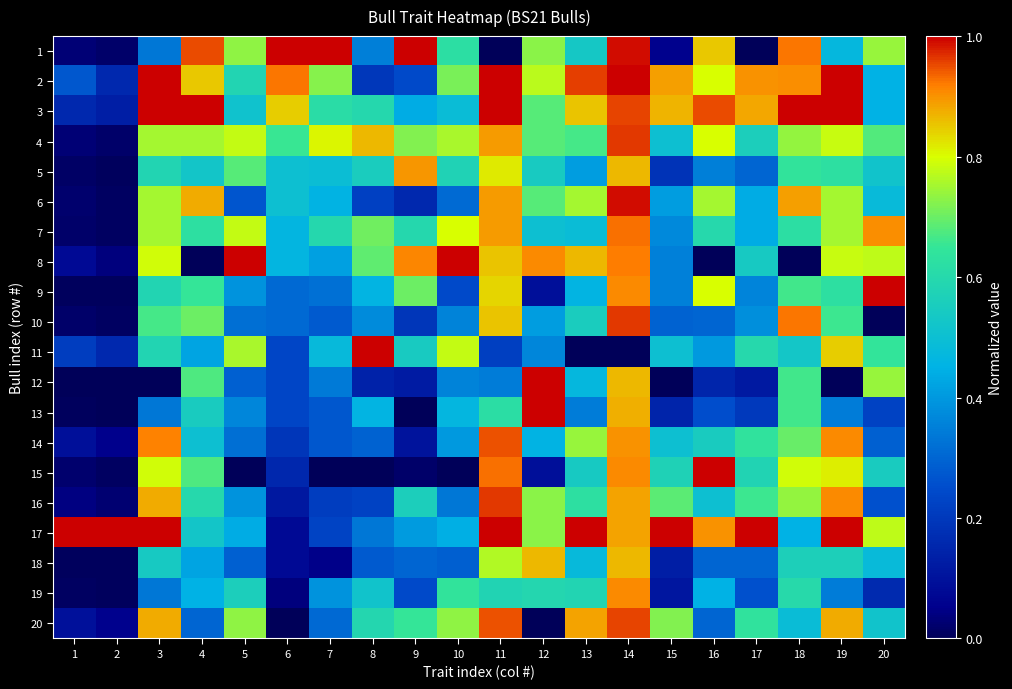

Between 9 and 14, which is larger?

9